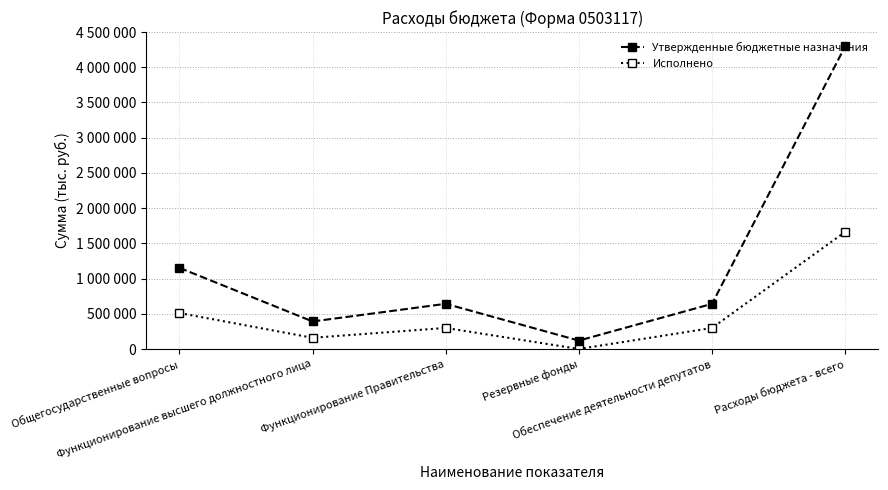

Reading left to right, extract all data points from this chart.

Утвержденные бюджетные назначения: 1152094.0	391100.0	641800.0	119300.0	641100.0	4296735.0
Исполнено: 510694.2	159275.1	299118.1	500.0	298618.1	1662679.8